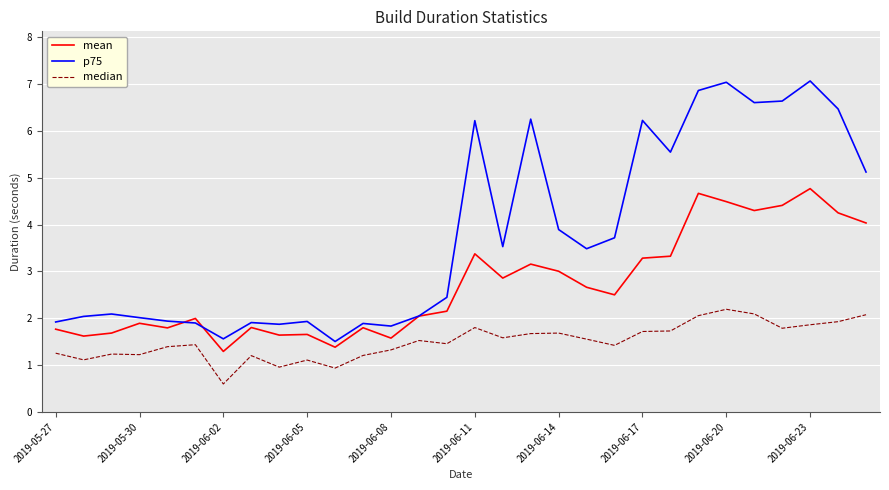

Which series has the largest total across all categories?

p75